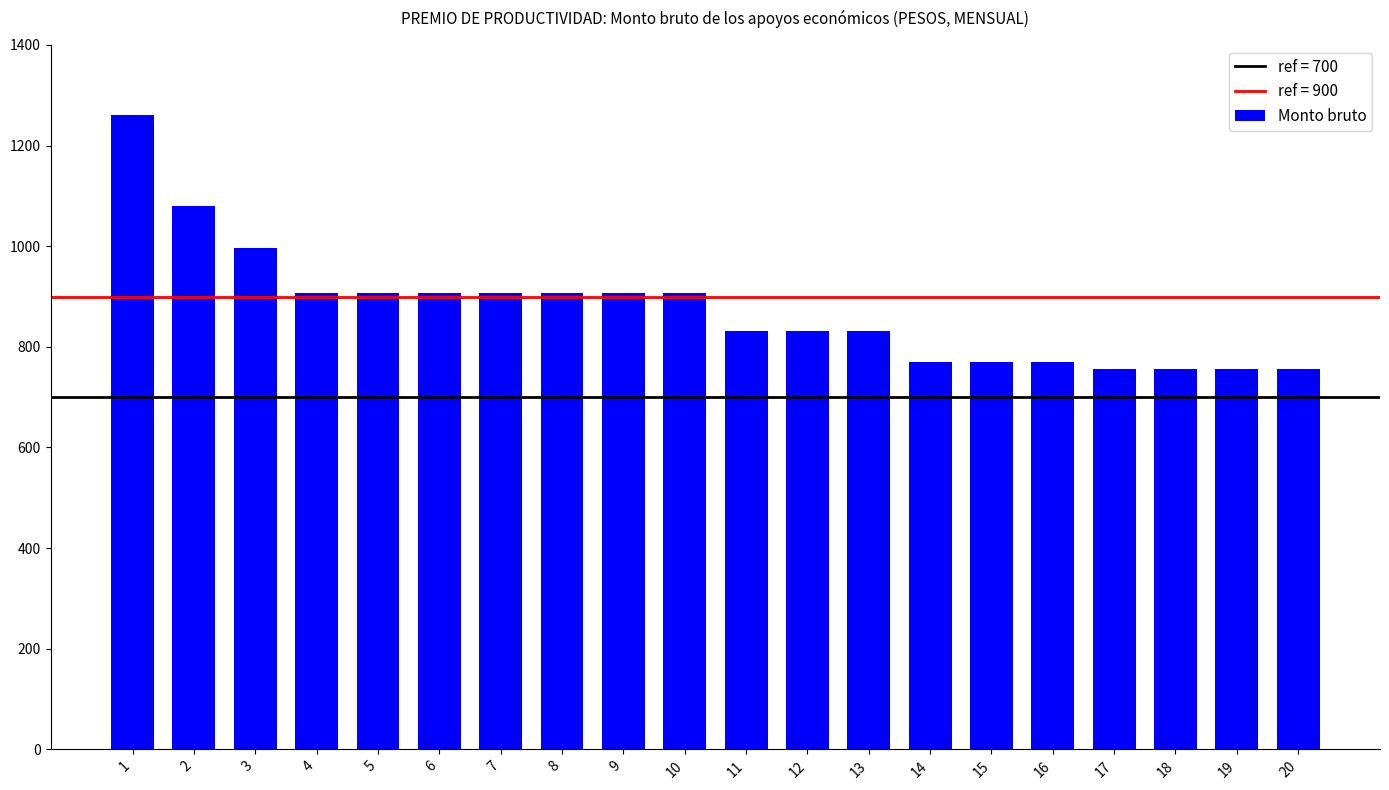

What is the change in value from 15 to 17?

-15.0